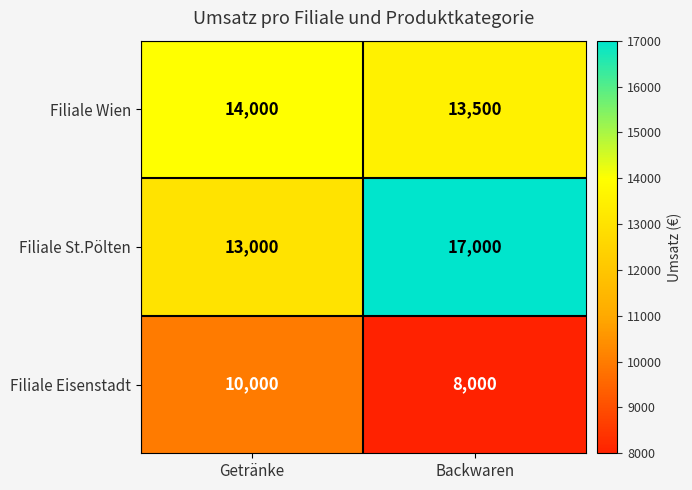

Between Getränke and Backwaren, which series saw the biggest shift?

Filiale St.Pölten